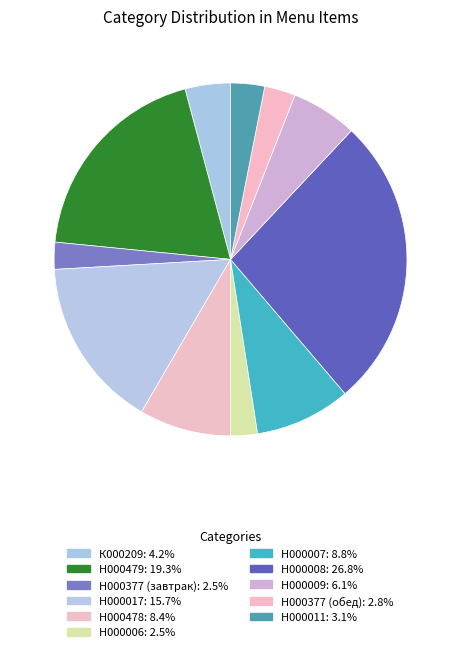

How many segments does this pie chart have?

11